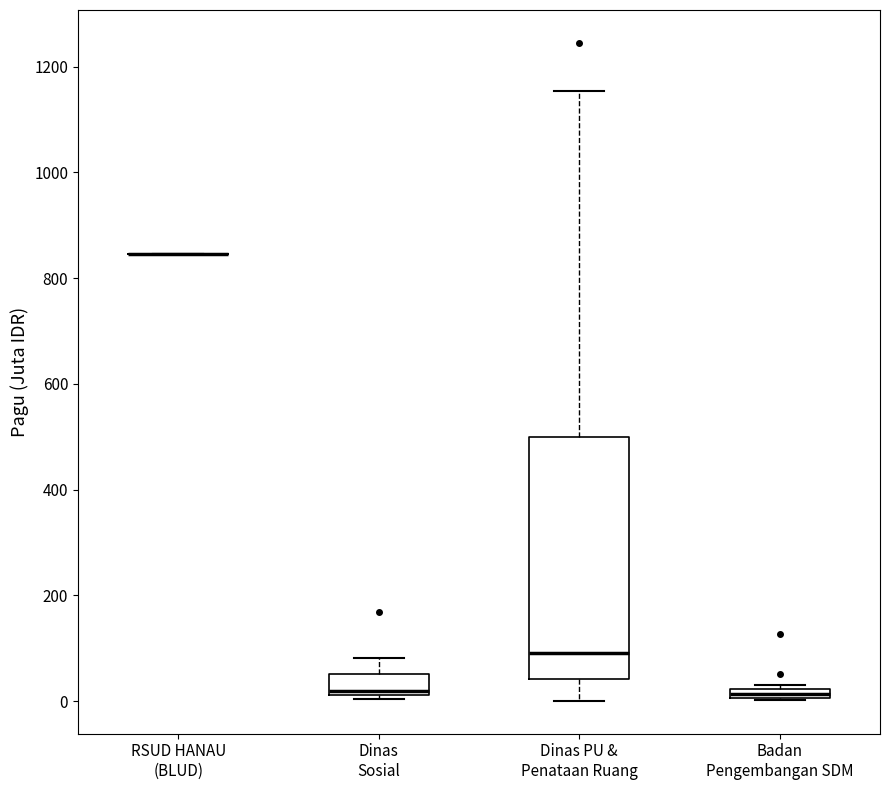

Comparing the boxes themselves (not the whiskers), which one is the tallest?

Dinas PU & Penataan Ruang